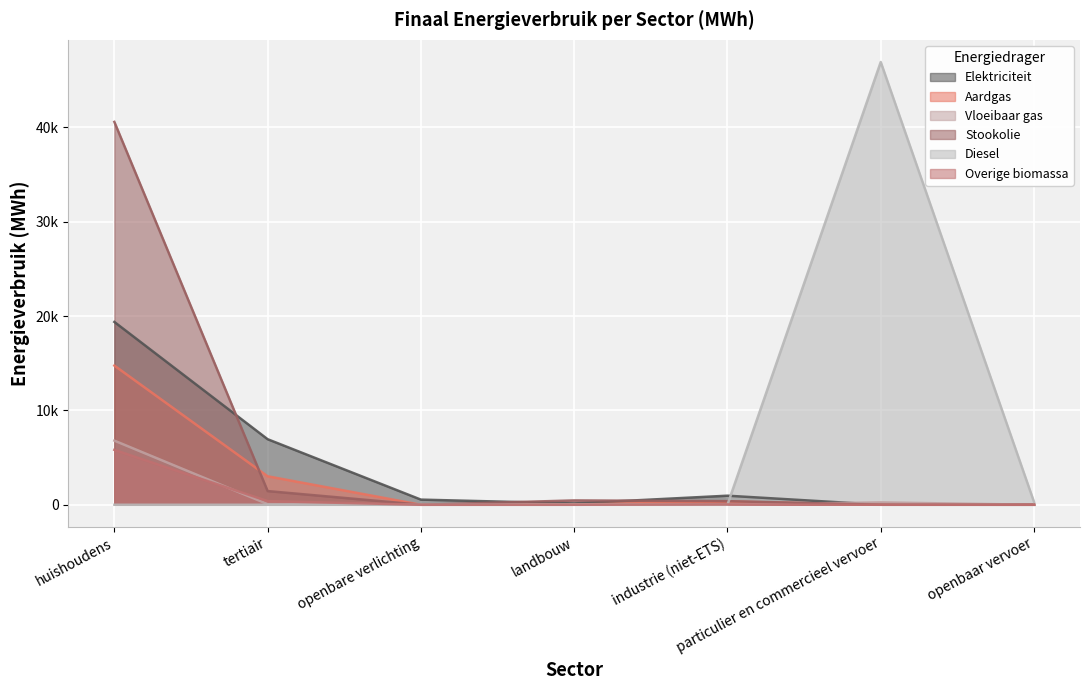

Between huishoudens and industrie (niet-ETS), which series saw the biggest shift?

Stookolie